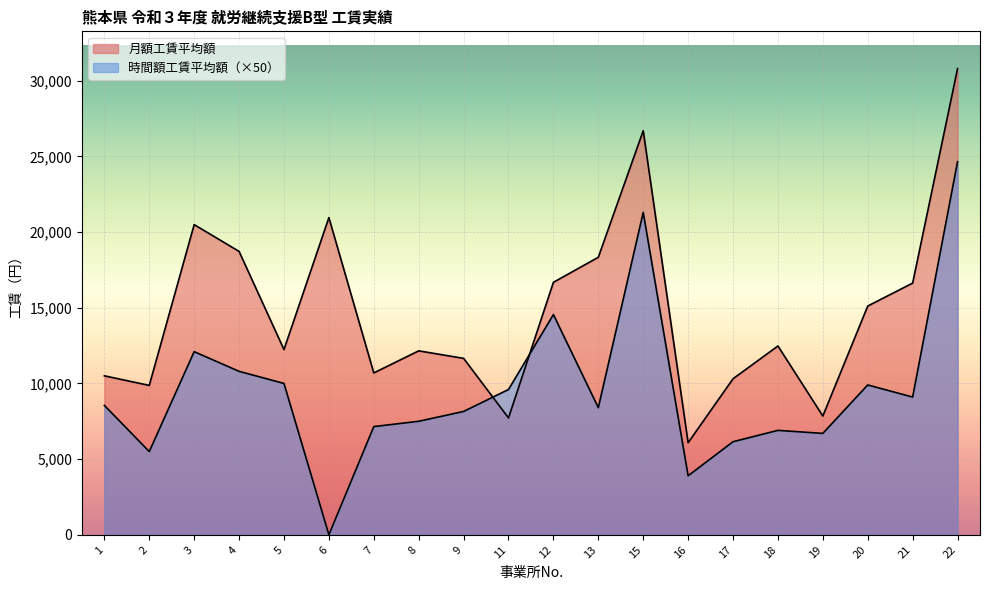

What is the sum of the 月額工賃平均額 values at 9 and 6?

32613